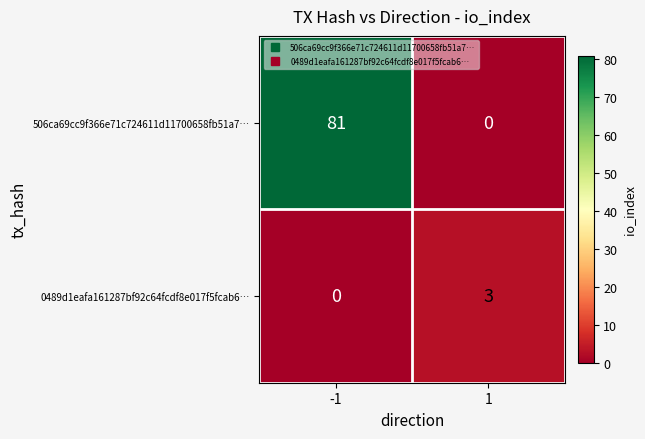

Which series has the largest total across all categories?

506ca69cc9f366e71c724611d11700658fb51a7…